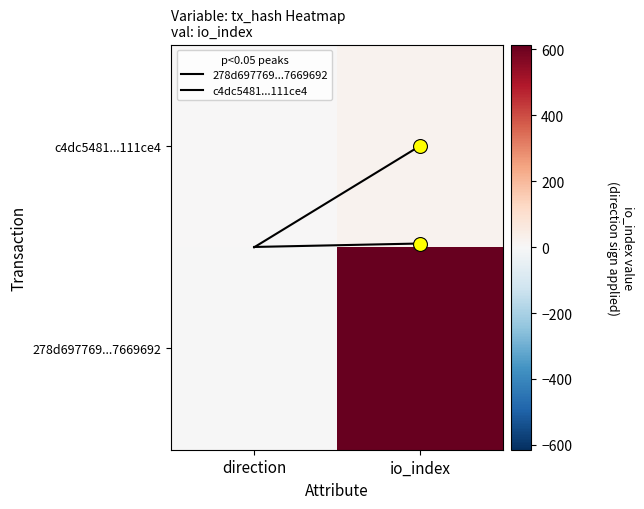

What is the sum of all c4dc5481...111ce4 values?

1.0